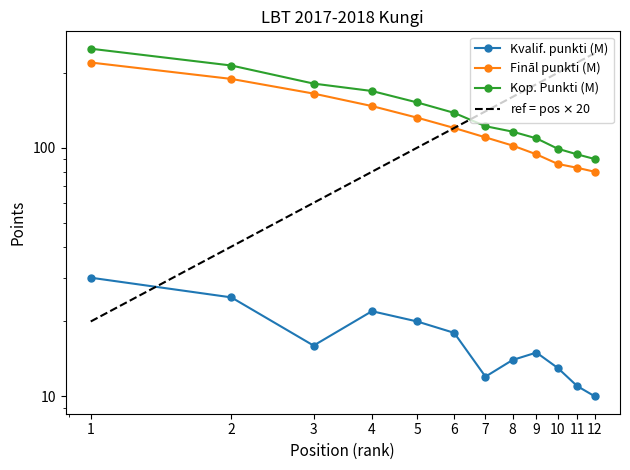

What is the difference between the maximum and minimum values in the ref = pos $\times$ 20 series?

220